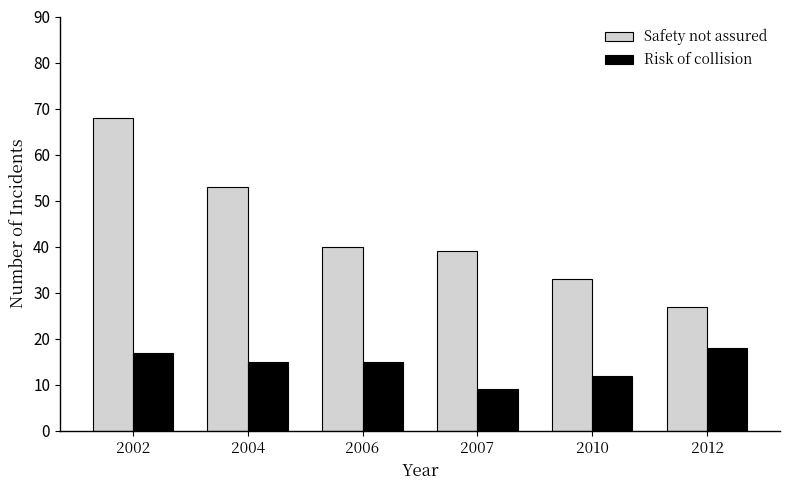

Count the Safety not assured values in the range 33 to 53.

4